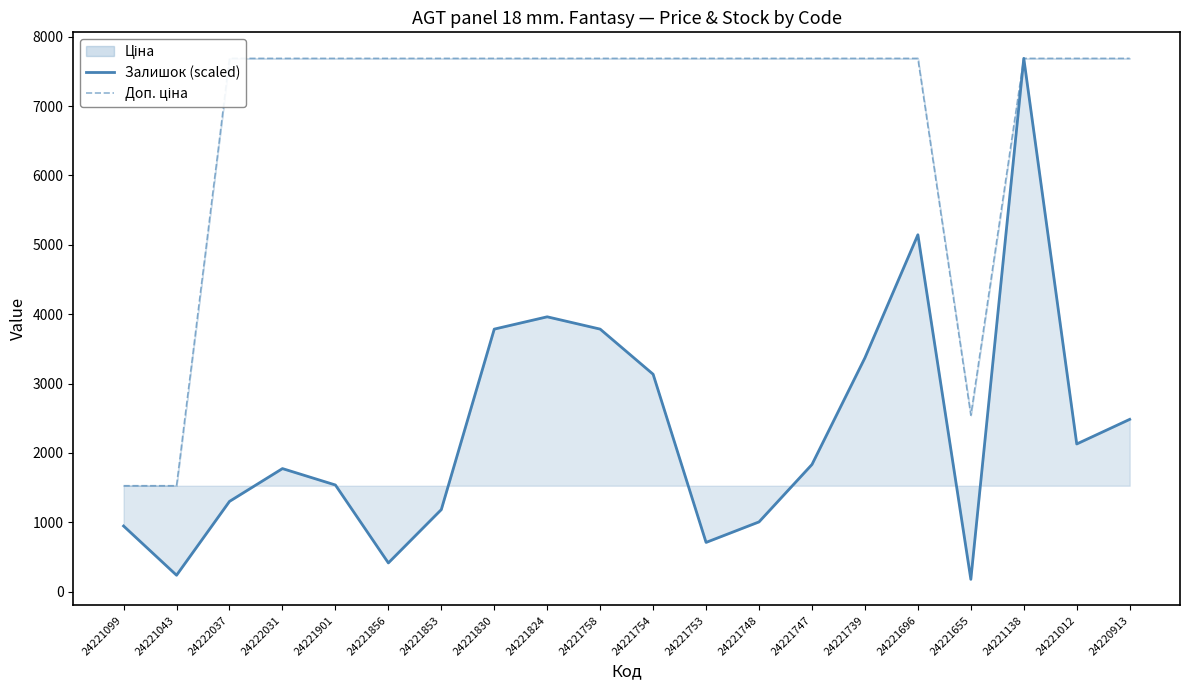

The value of Доп. ціна at 24221696 is 7688.0. True or false?

True